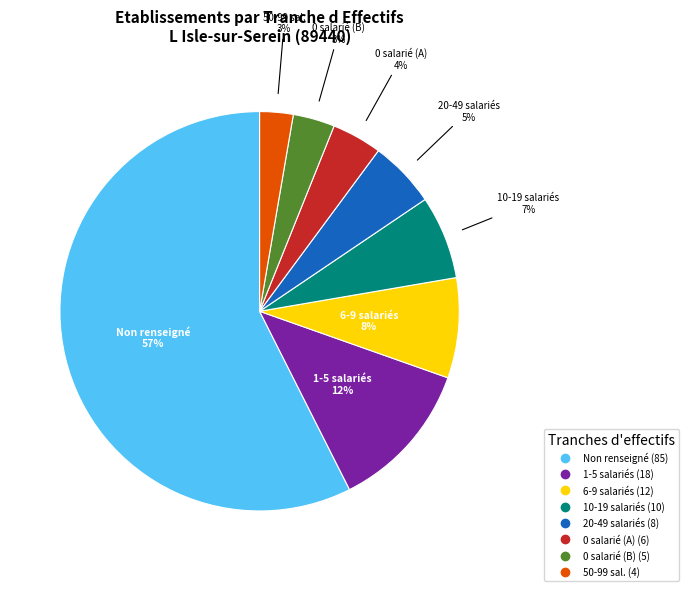

Does any single category account for the majority?

Yes